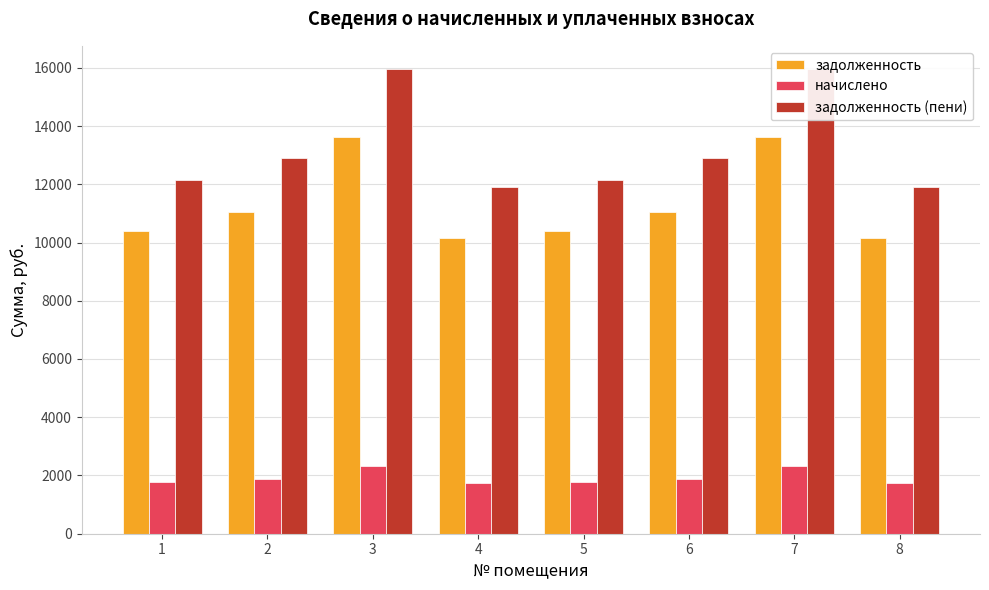

What are all the series names shown in the legend?

задолженность, начислено, задолженность (пени)